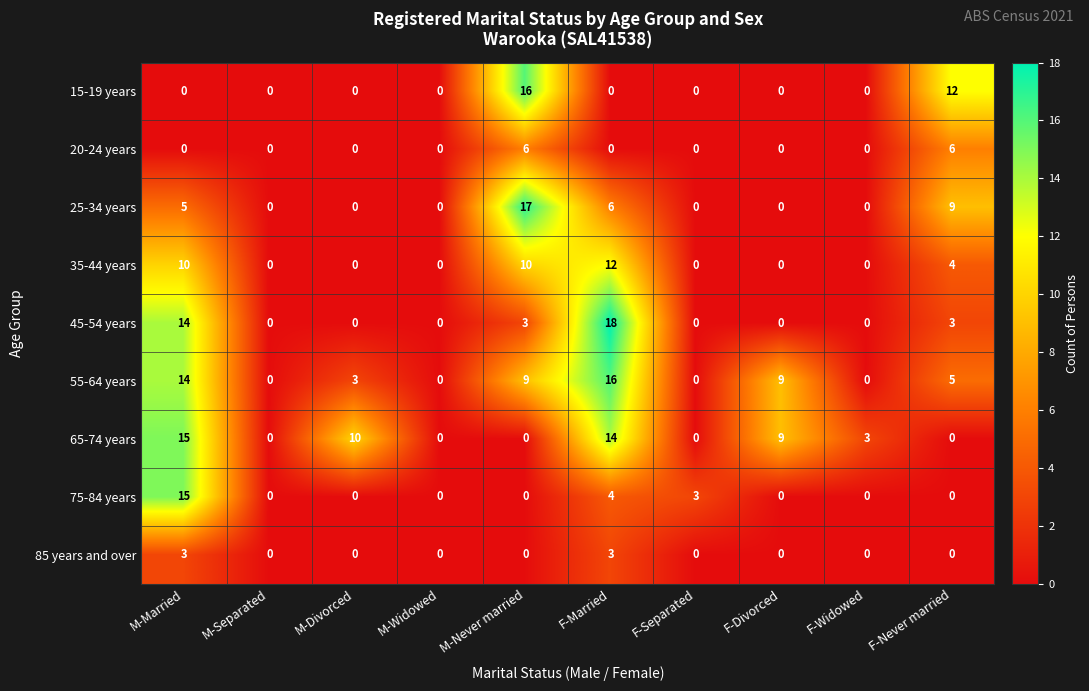

Where is 15-19 years nearest to the value 8?

F-Never married